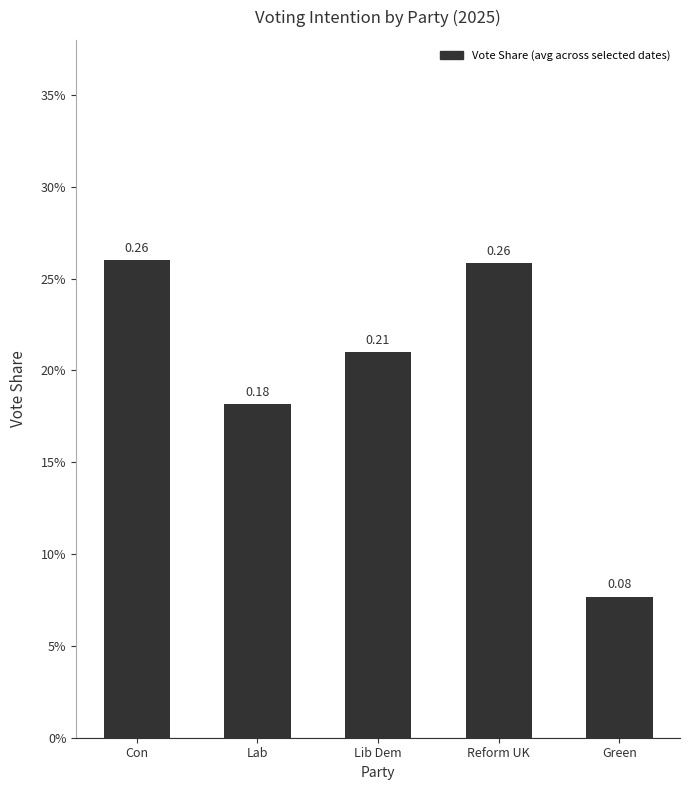

List the labels in order of value, smallest first.

Green, Lab, Lib Dem, Reform UK, Con